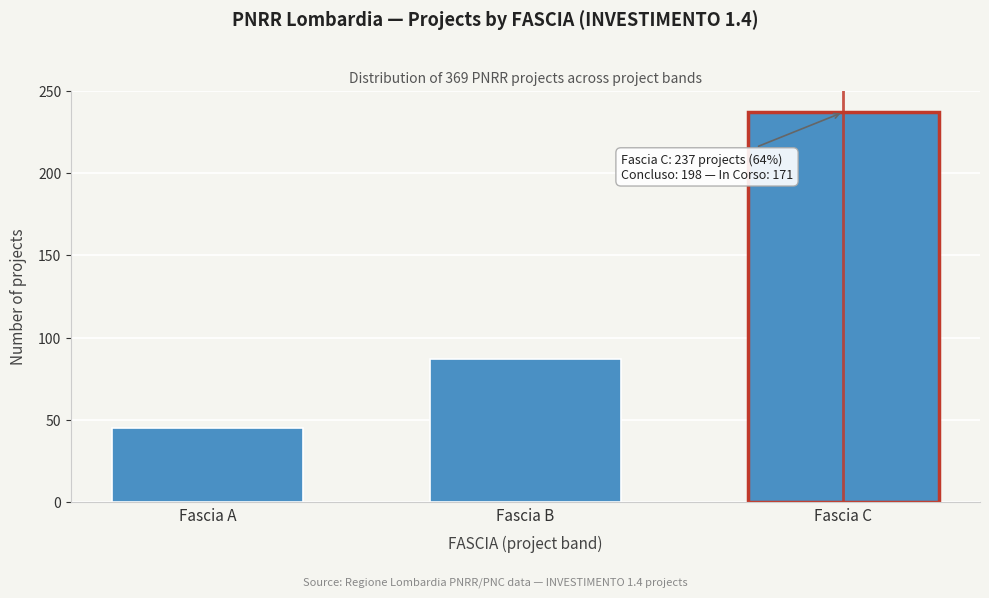

Reading left to right, extract all data points from this chart.

45	87	237